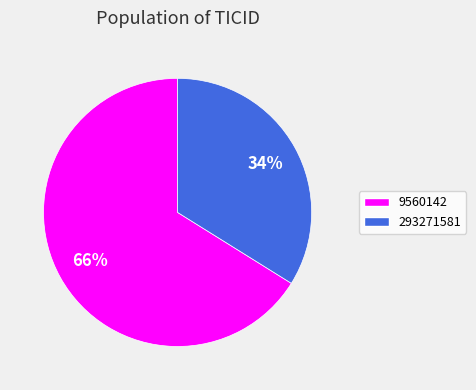

How many segments does this pie chart have?

2